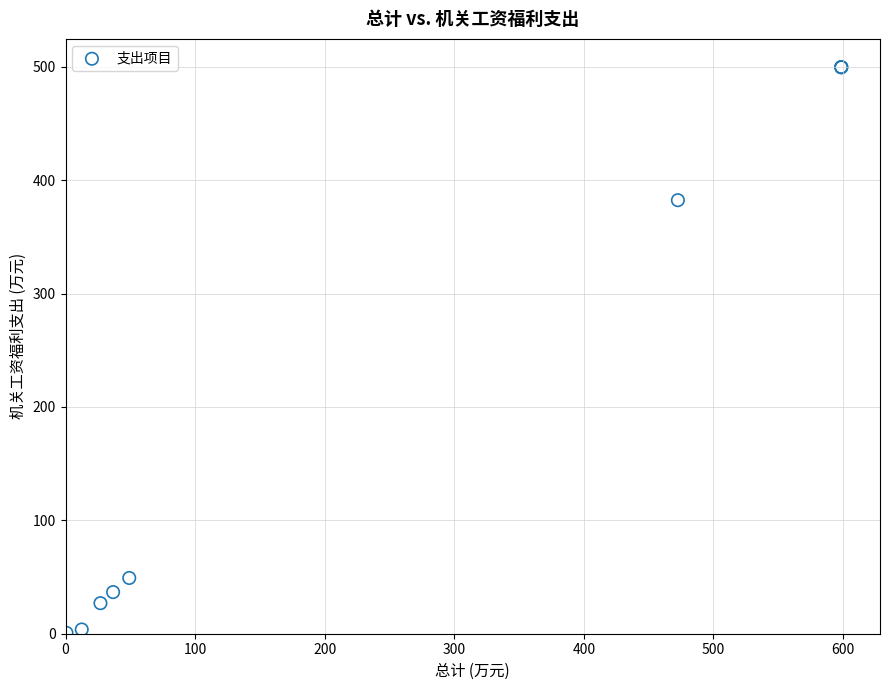

What Y value in the scatter plot is closest to 250?

382.4